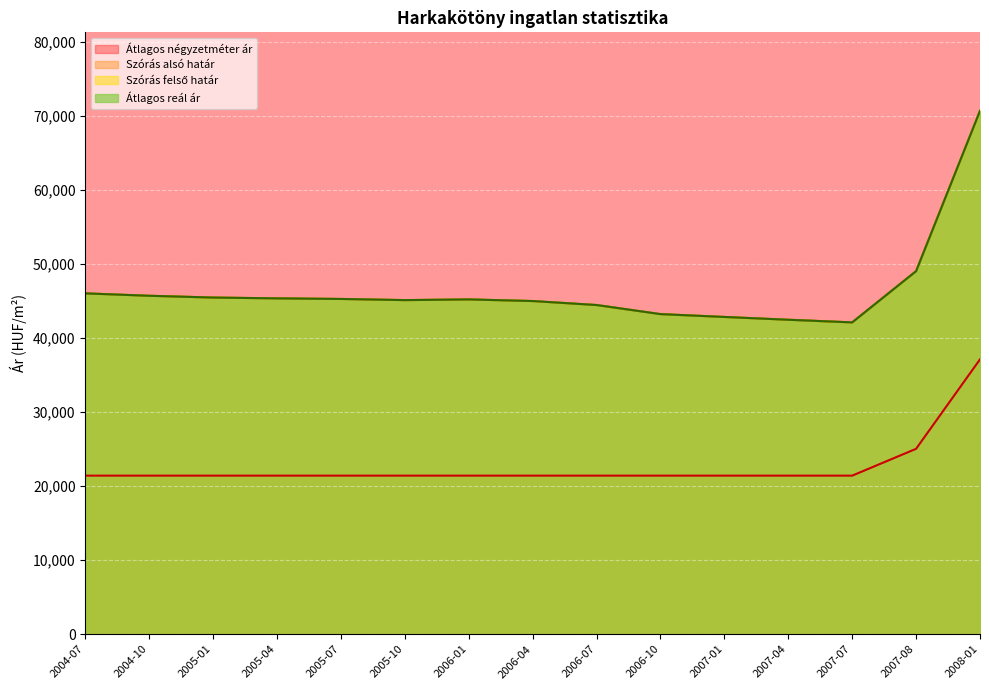

How many lines are shown in the chart?

4